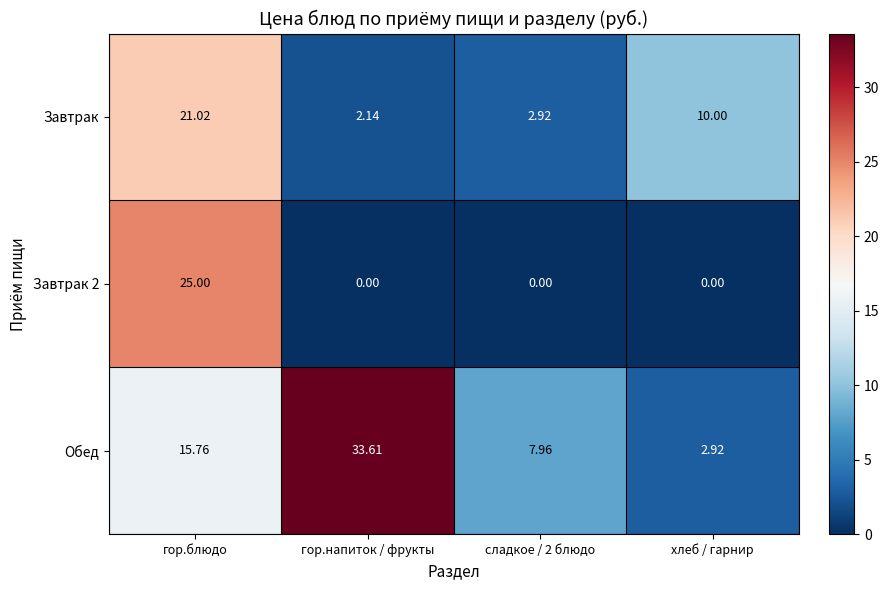

Which series has the widest spread of values?

Обед